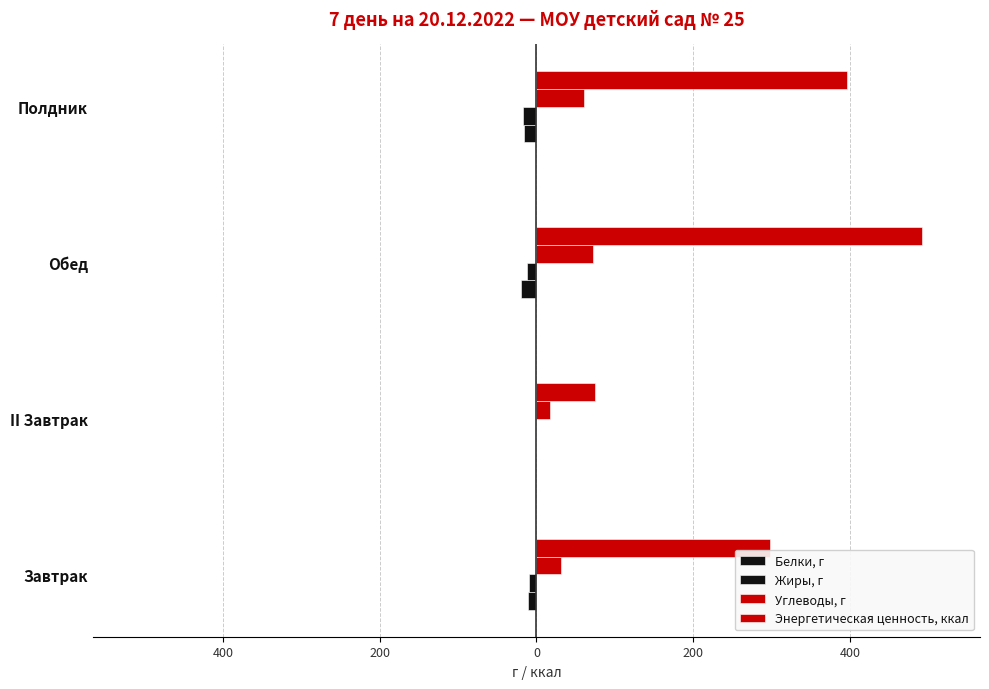

Which series has the widest spread of values?

Энергетическая ценность, ккал